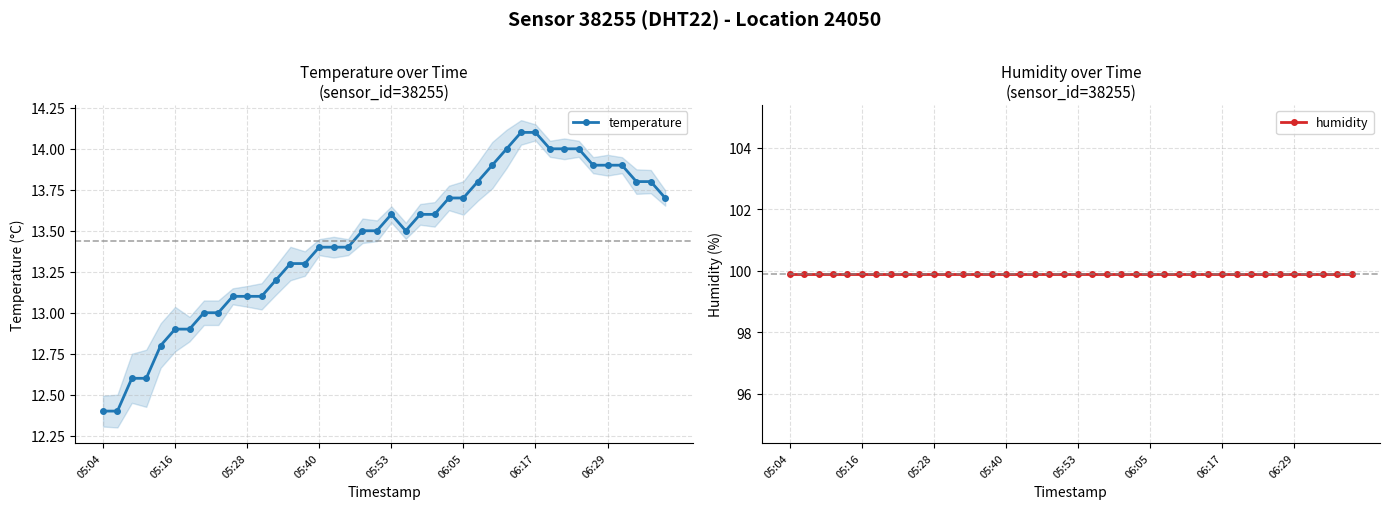

The value of humidity at 28 is 99.9. True or false?

True